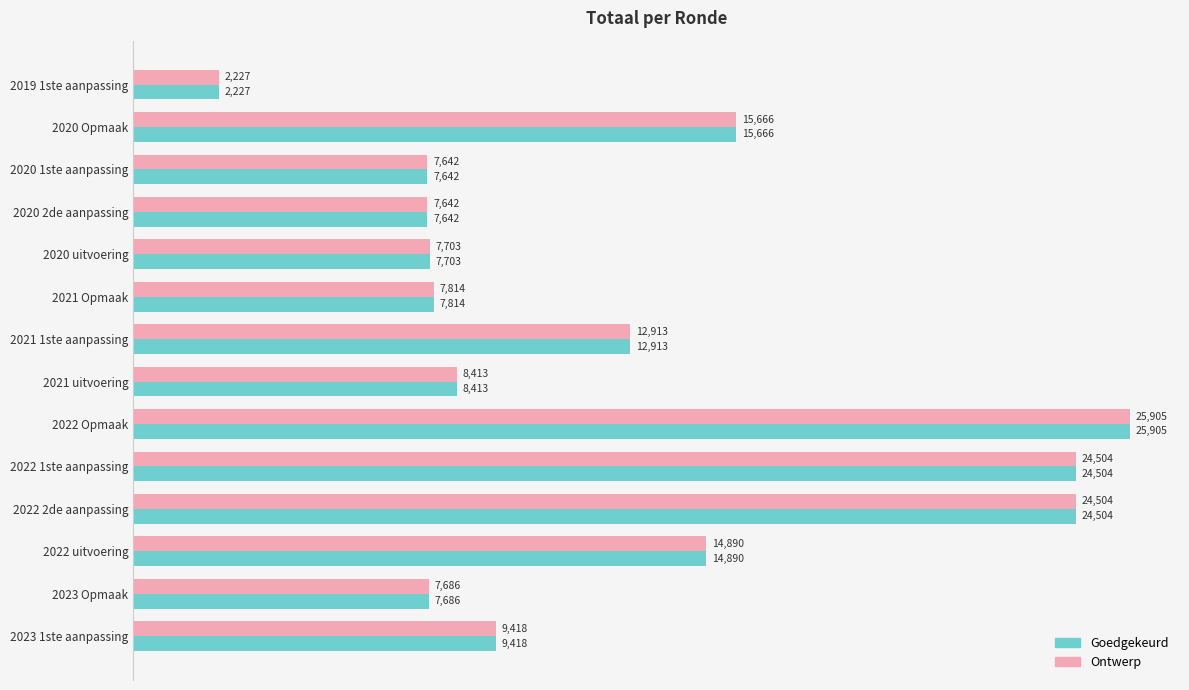

What is the difference between the maximum and minimum values in the Goedgekeurd series?

23678